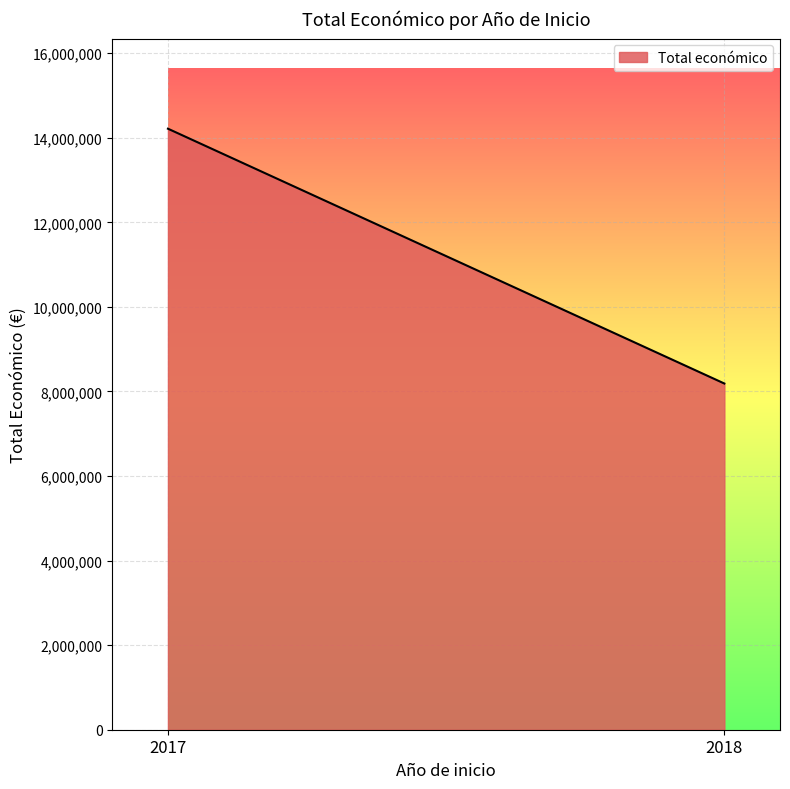

Which label corresponds to the smallest value in the chart?

2018